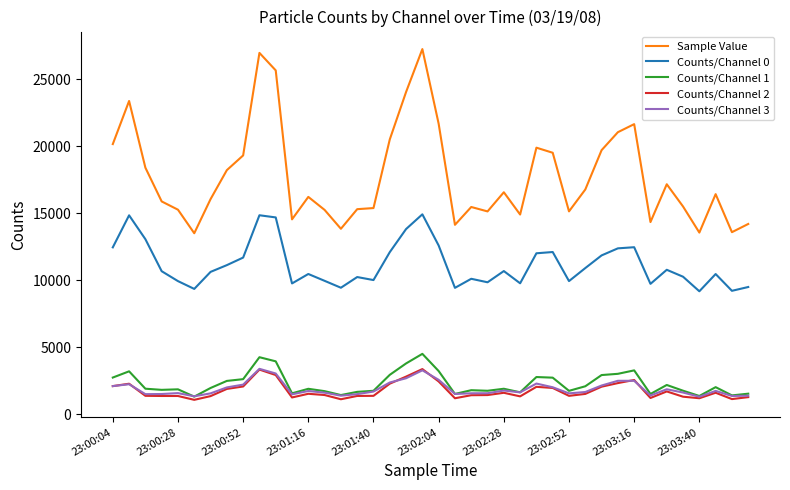

What is the sum of all Counts/Channel 1 values?

91209